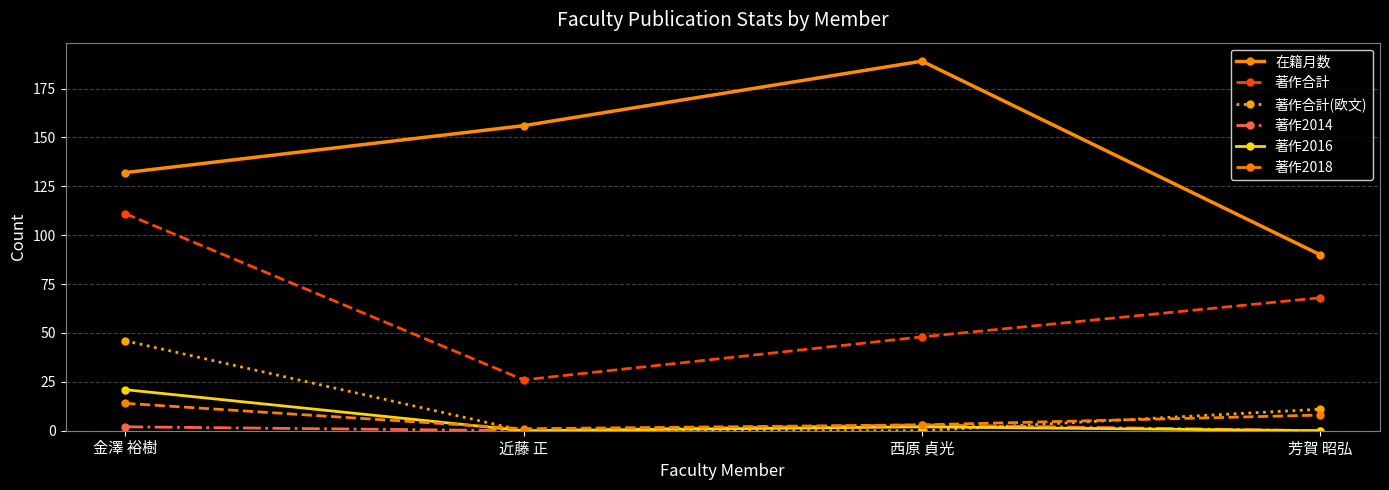

Between 金澤 裕樹 and 西原 貞光, which series saw the biggest shift?

著作合計